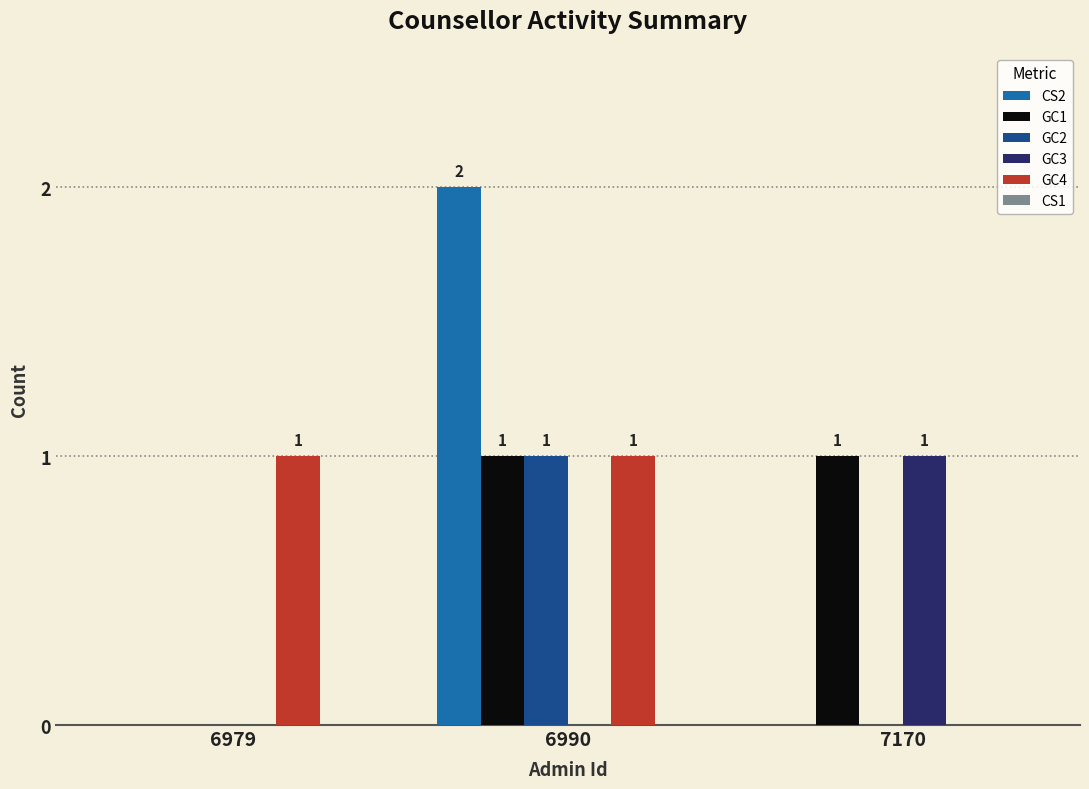

At which category is the sum across all series the highest?

6990